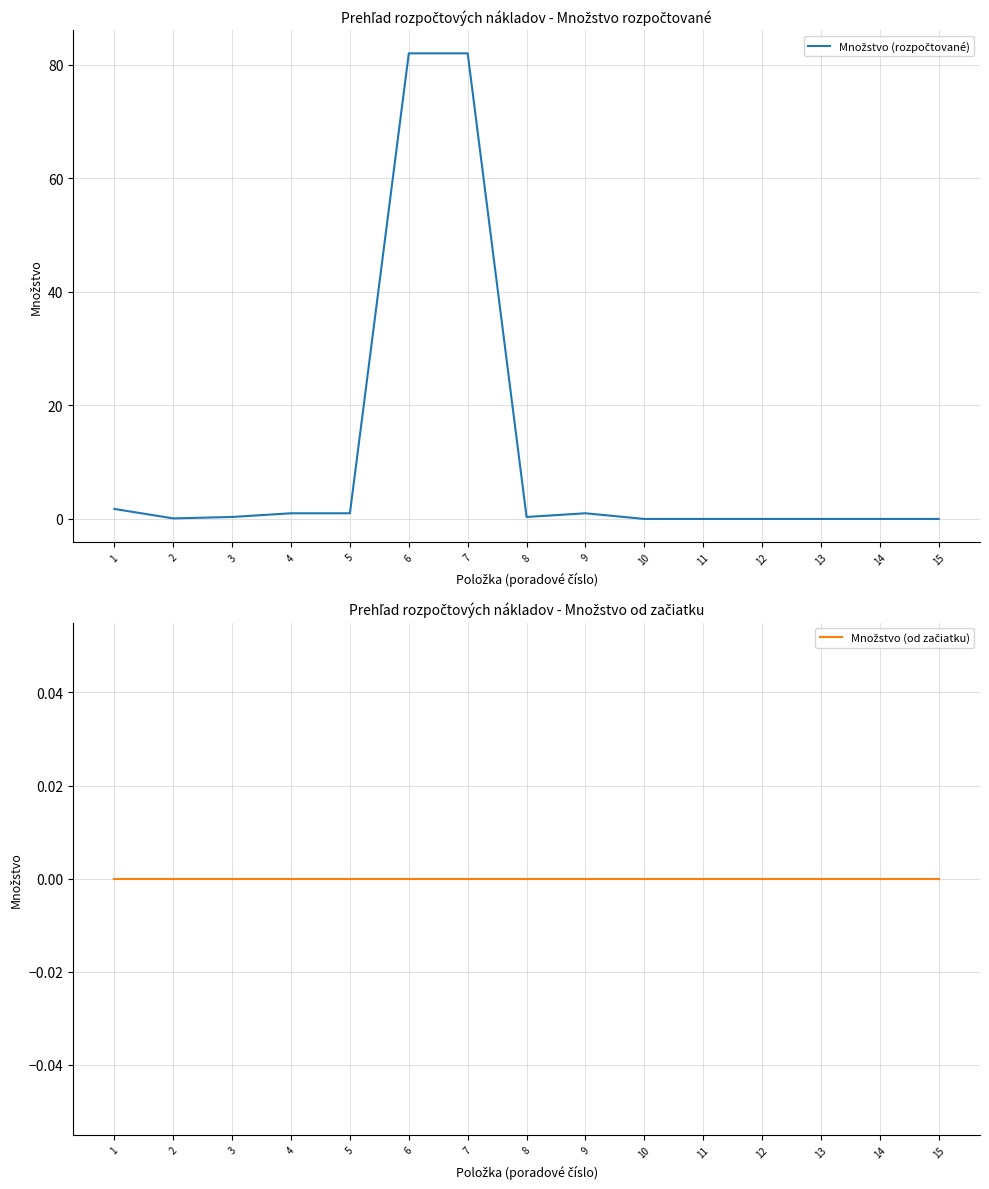

List the series in order of their peak value, lowest first.

Množstvo (od začiatku), Množstvo (rozpočtované)